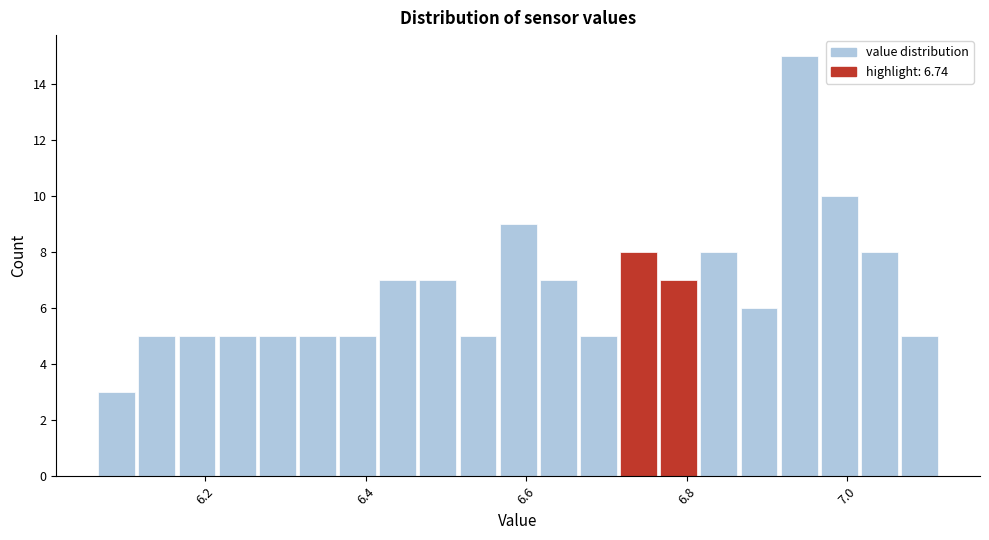

Read against the x-axis, roughly where is the centre of the tallest bar?

6.94